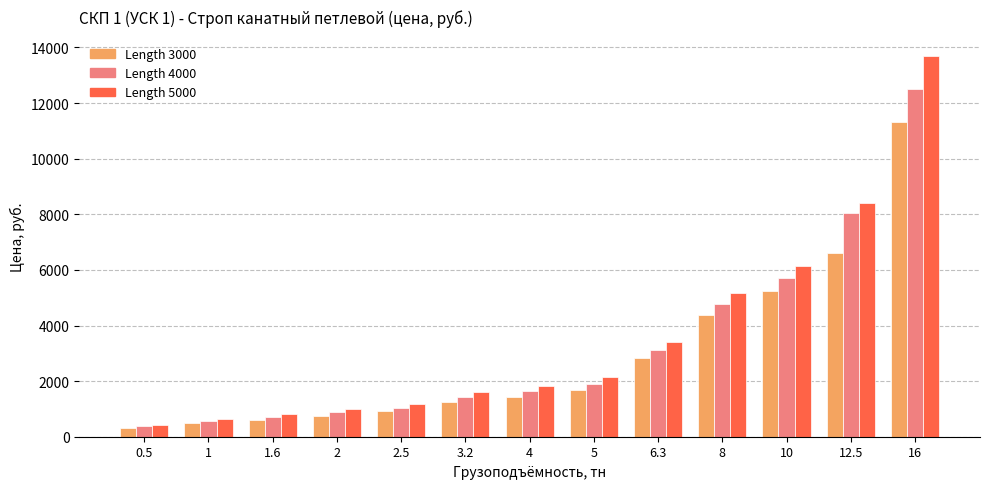

How many data points in Length 5000 are less than 1830?

6